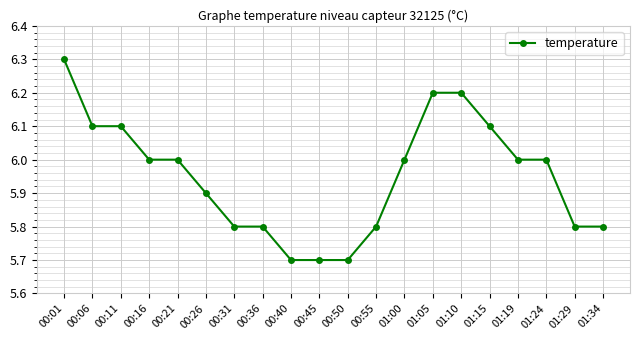

What is the difference between the second highest and minimum values?

0.5